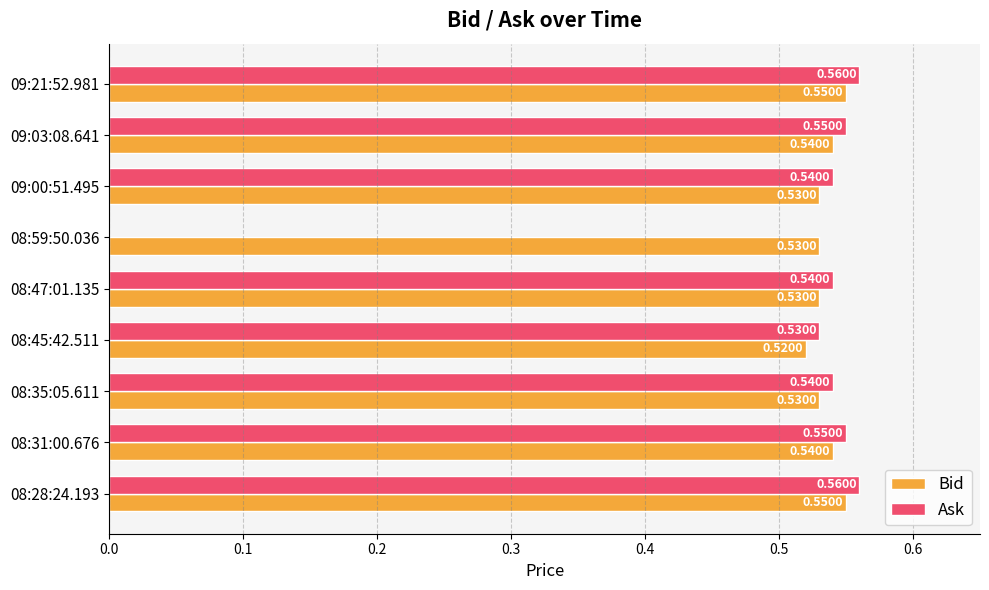

Which series has the largest total across all categories?

Bid